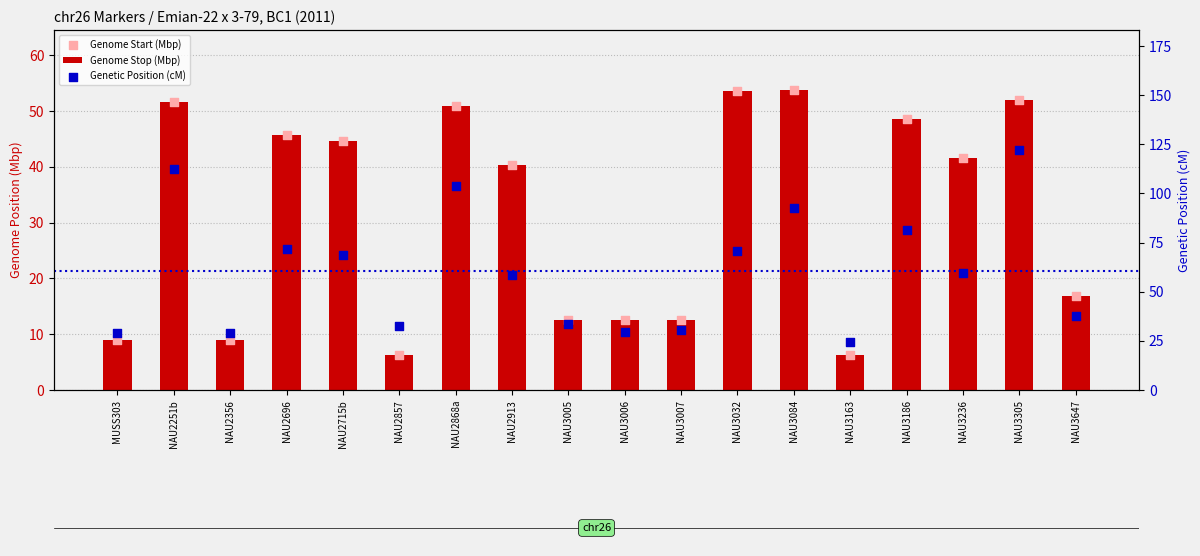

What is the total value across all series at MUSS303?

46.6